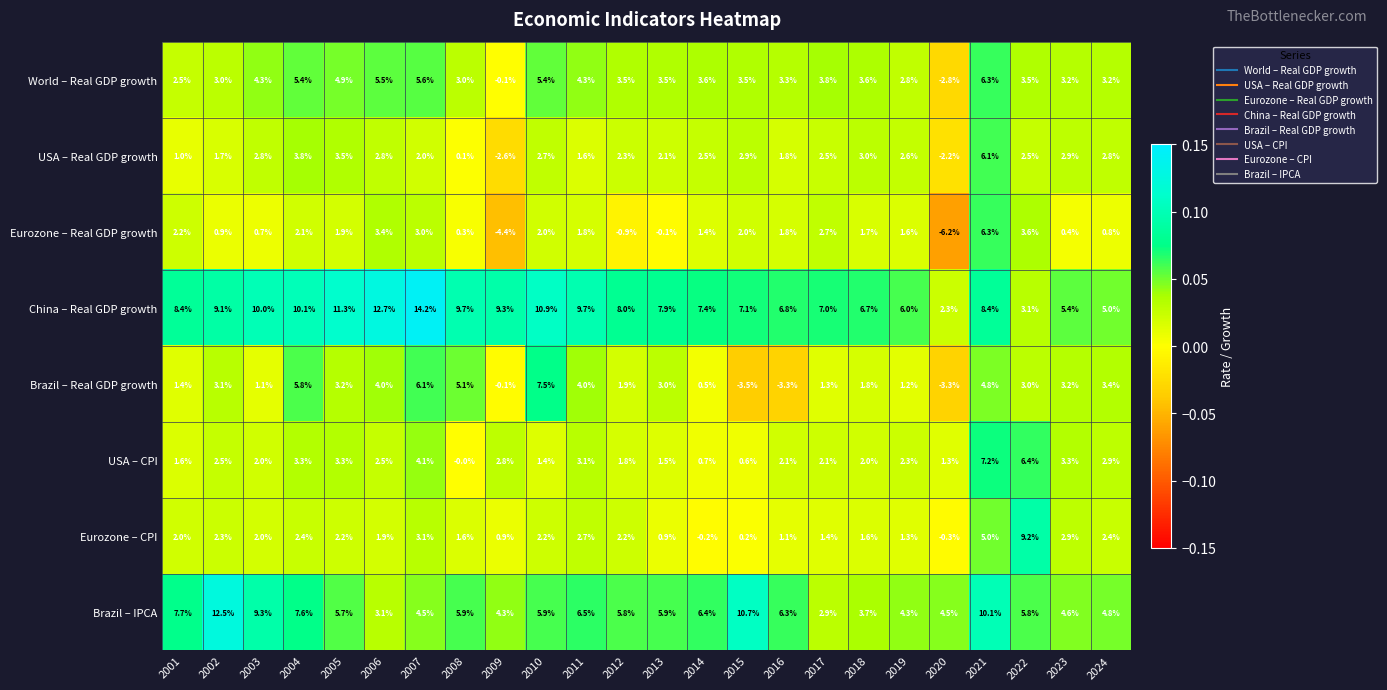

What is the difference between the Eurozone – CPI values at 2015 and 2012?

2.0